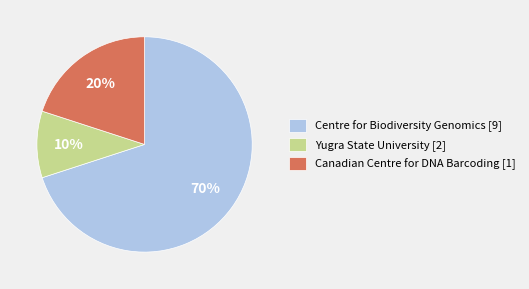

Do Centre for Biodiversity Genomics [9] and Yugra State University [2] together represent more than half of the pie?

Yes